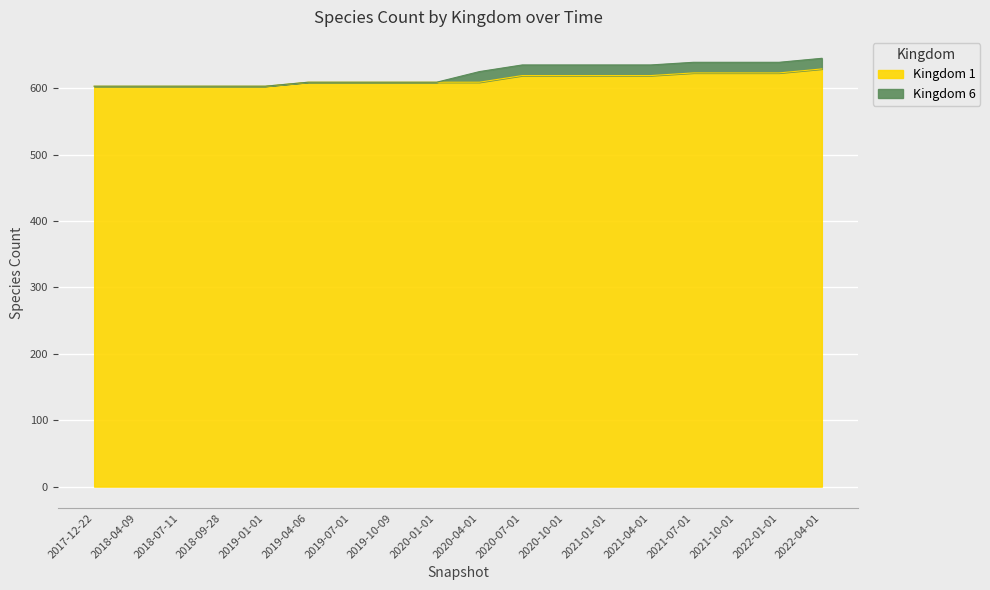

Is it true that the value at 2018-07-11 is 603?

True